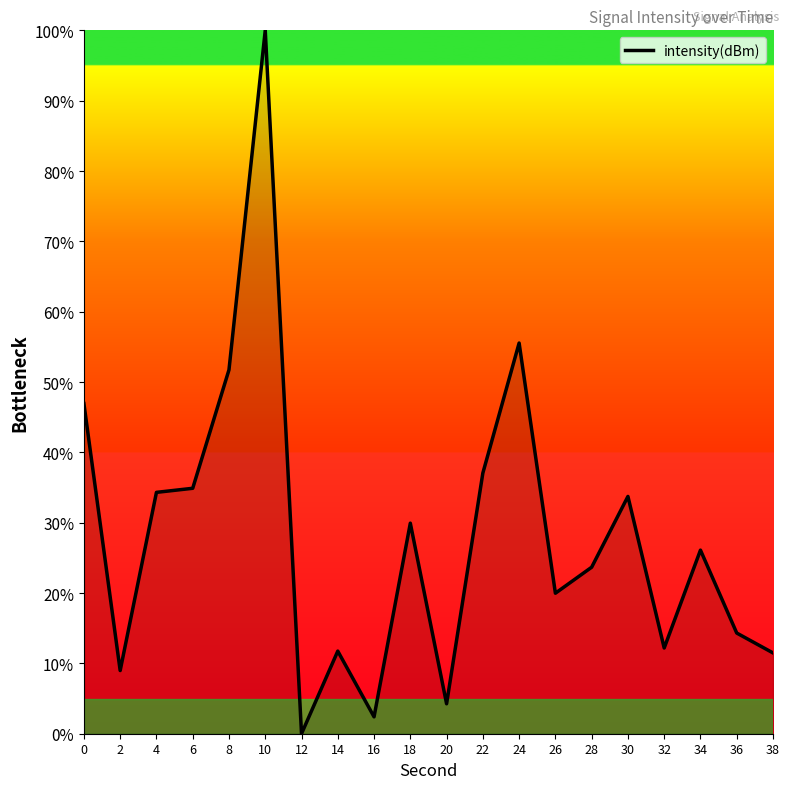

How many values are below 26?

10